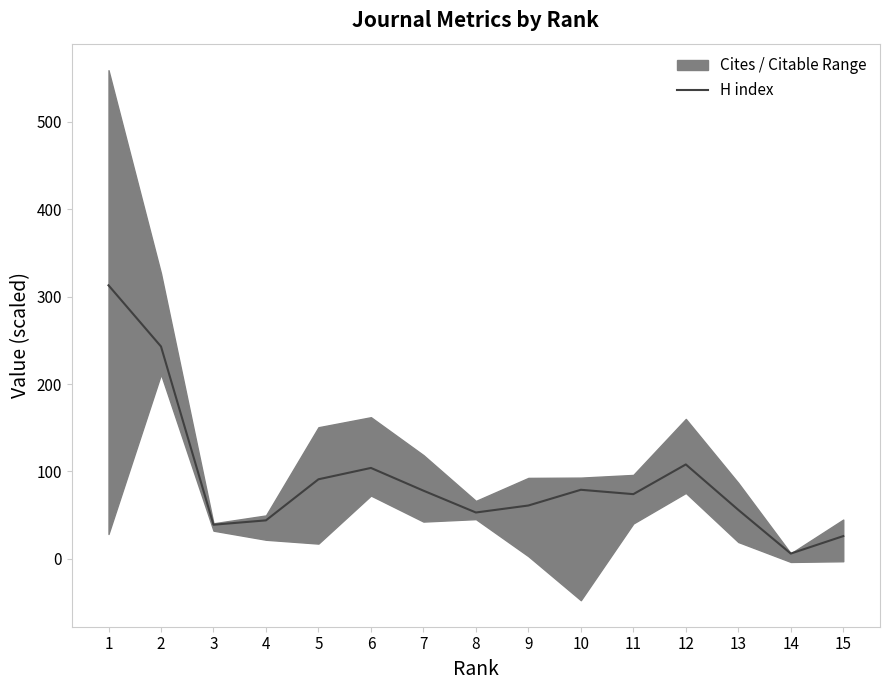

What is the difference between the maximum and minimum values?

307